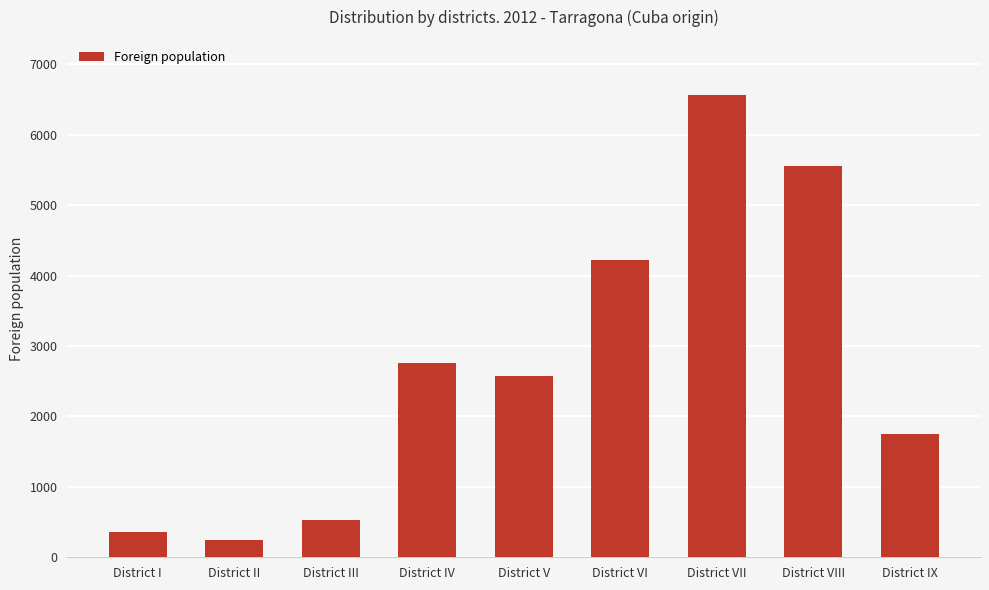

What is the difference between the second highest and second lowest values?

5202